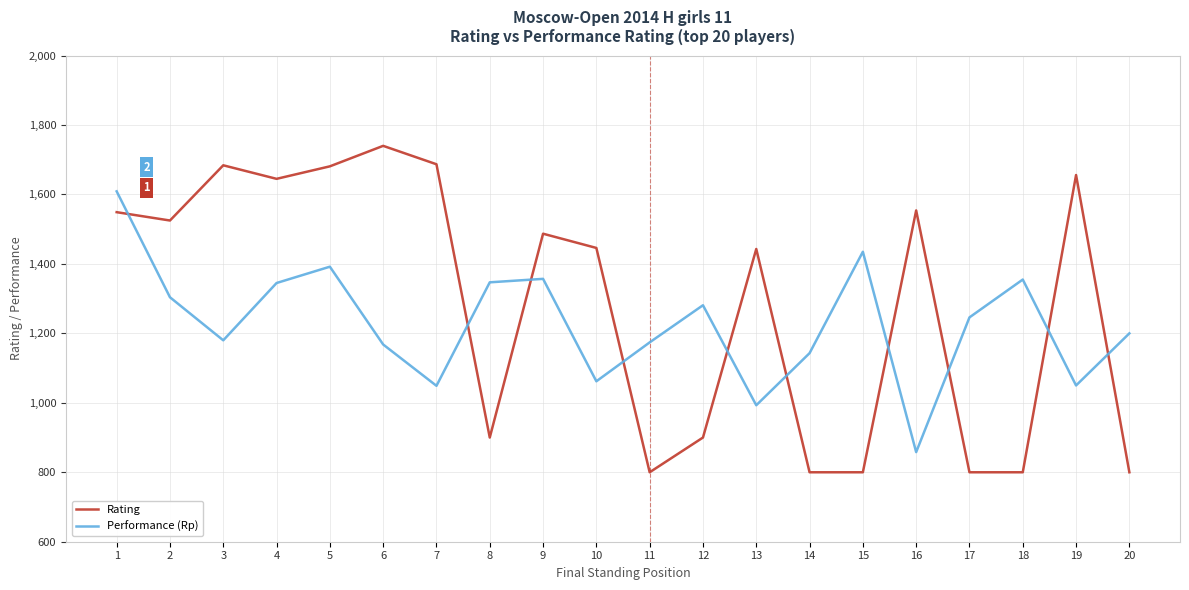

What is the difference between the maximum and minimum values in the Rating series?

940